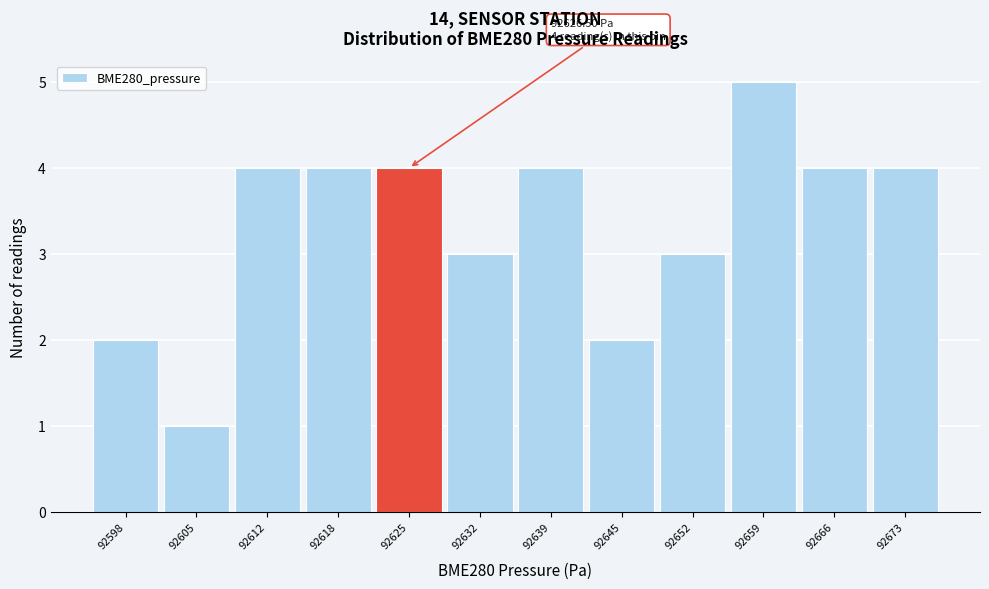

Reading left to right, what are all the values shown in this chart?

2	1	4	4	4	3	4	2	3	5	4	4